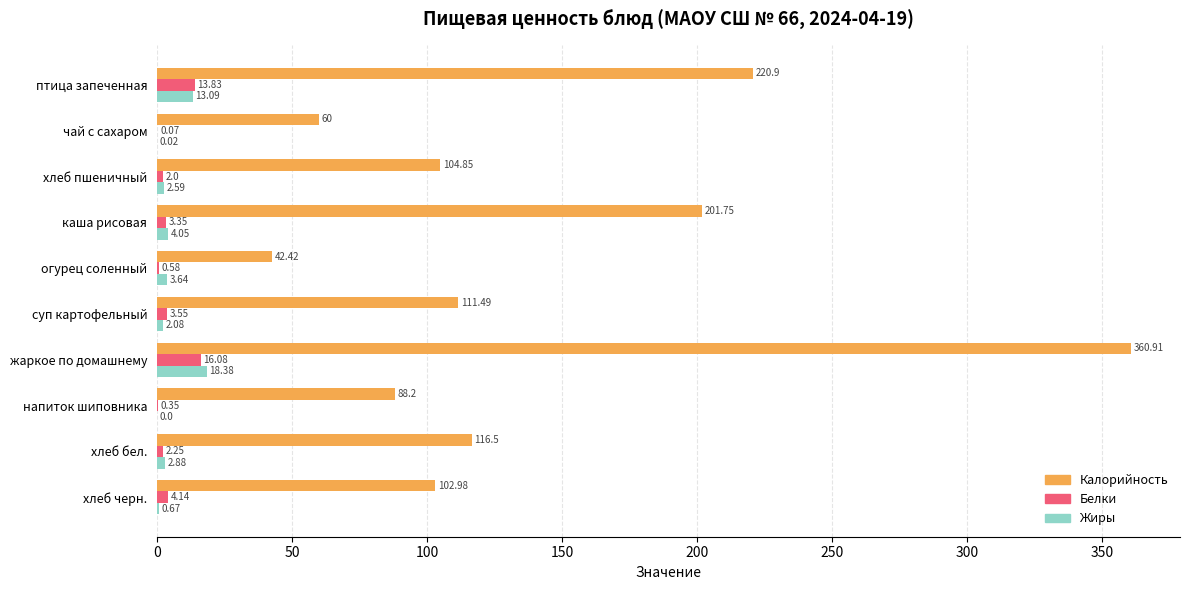

Which series has the largest total across all categories?

Калорийность